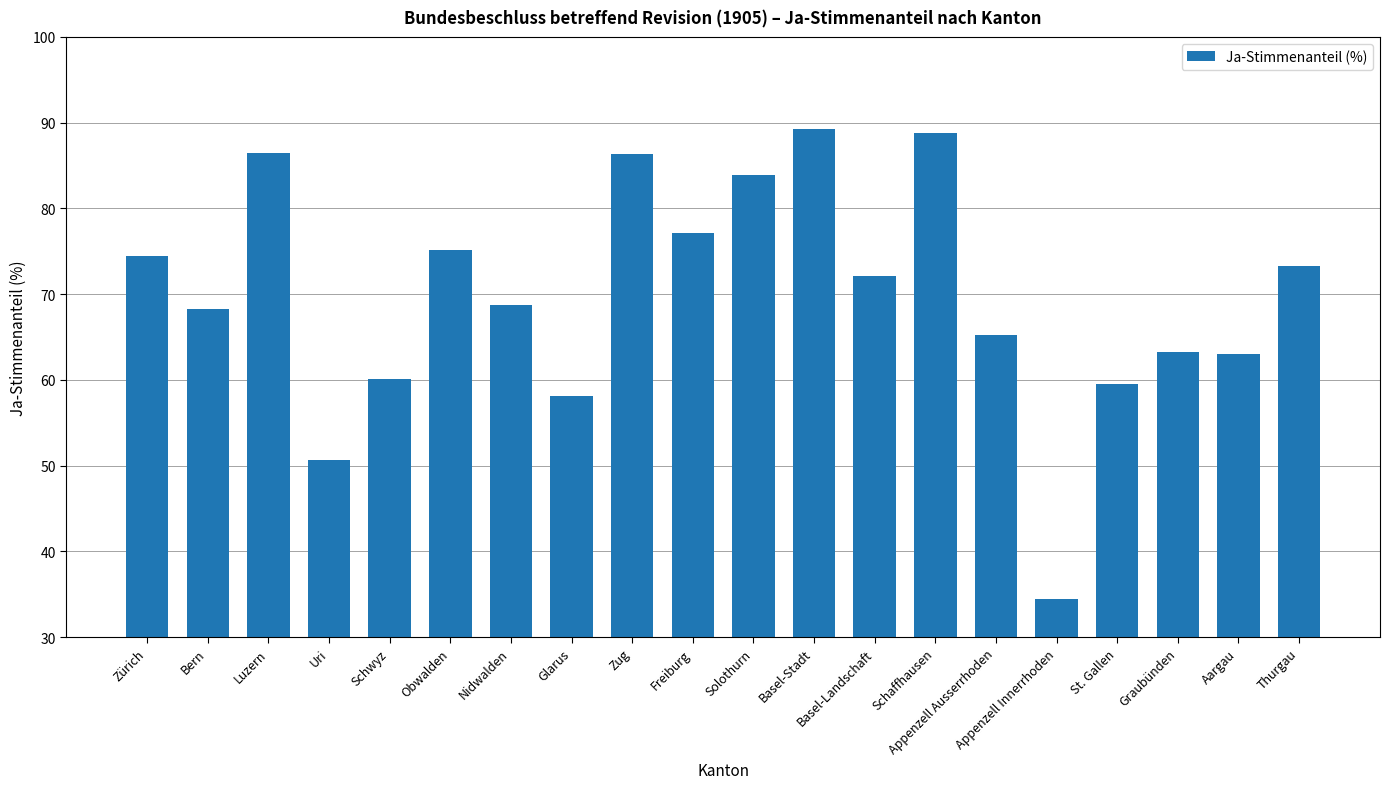

Which category has the lowest value across all series?

Appenzell Innerrhoden